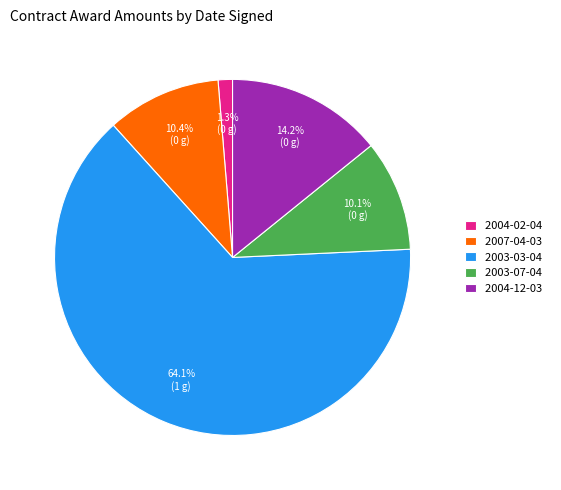

Which has a higher value, 2003-03-04 or 2007-04-03?

2003-03-04